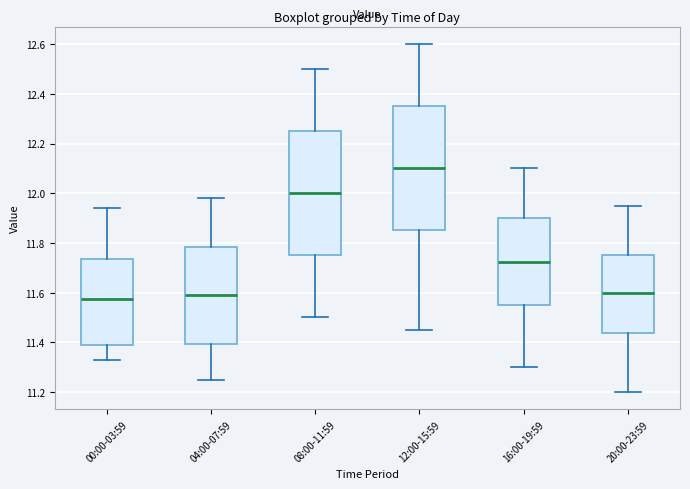

Reading left to right, read every box against the y-axis: the position of its median line, the range the box covers, and the ends of its whiskers. The values are not printed on the chart, so give them approximately, as read against the axis.

00:00-03:59: median 11.58, box 11.38 to 11.74, whiskers 11.34 to 11.94
04:00-07:59: median 11.60, box 11.40 to 11.78, whiskers 11.26 to 11.98
08:00-11:59: median 12.00, box 11.76 to 12.26, whiskers 11.50 to 12.50
12:00-15:59: median 12.10, box 11.86 to 12.36, whiskers 11.46 to 12.60
16:00-19:59: median 11.72, box 11.56 to 11.90, whiskers 11.30 to 12.10
20:00-23:59: median 11.60, box 11.44 to 11.76, whiskers 11.20 to 11.96